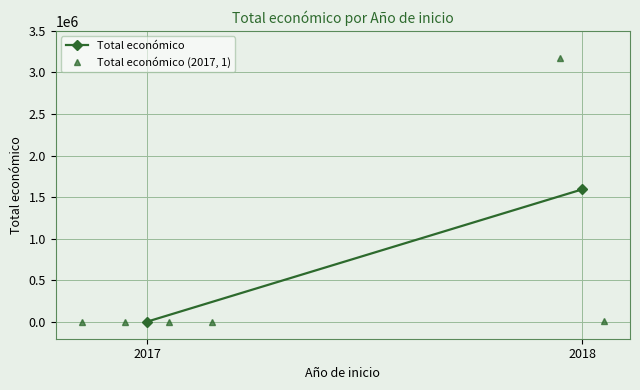

What is the ratio of the value at 2018 to the value at 2017?

328.8